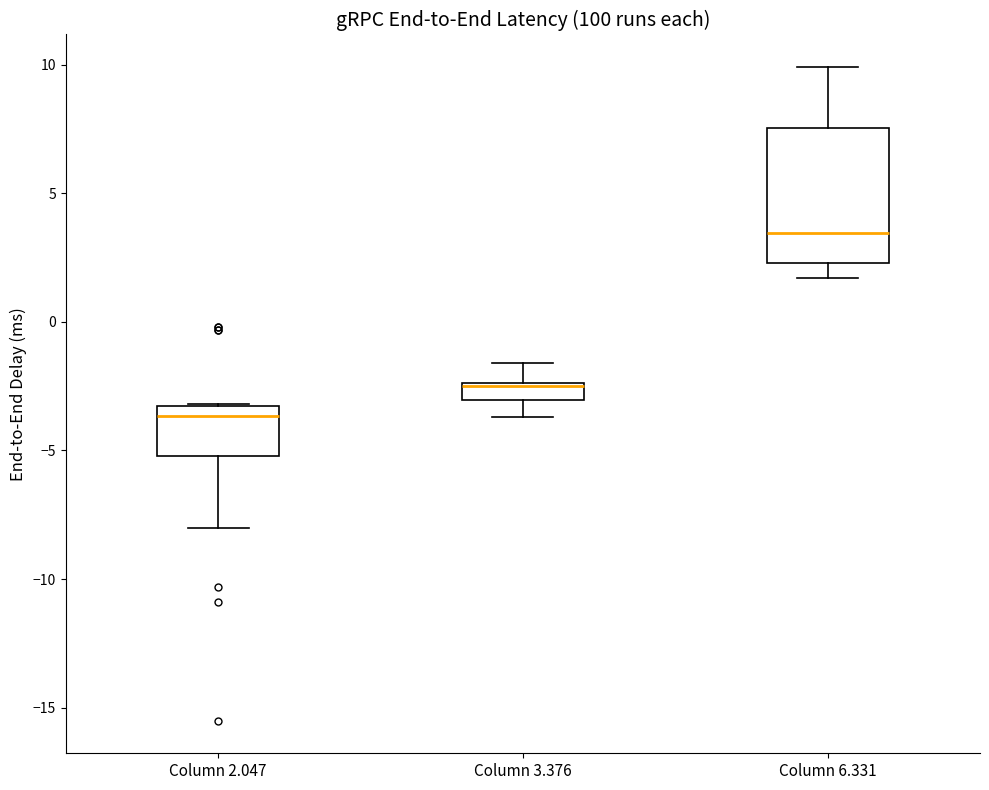

Comparing the boxes themselves (not the whiskers), which one is the tallest?

Column 6.331